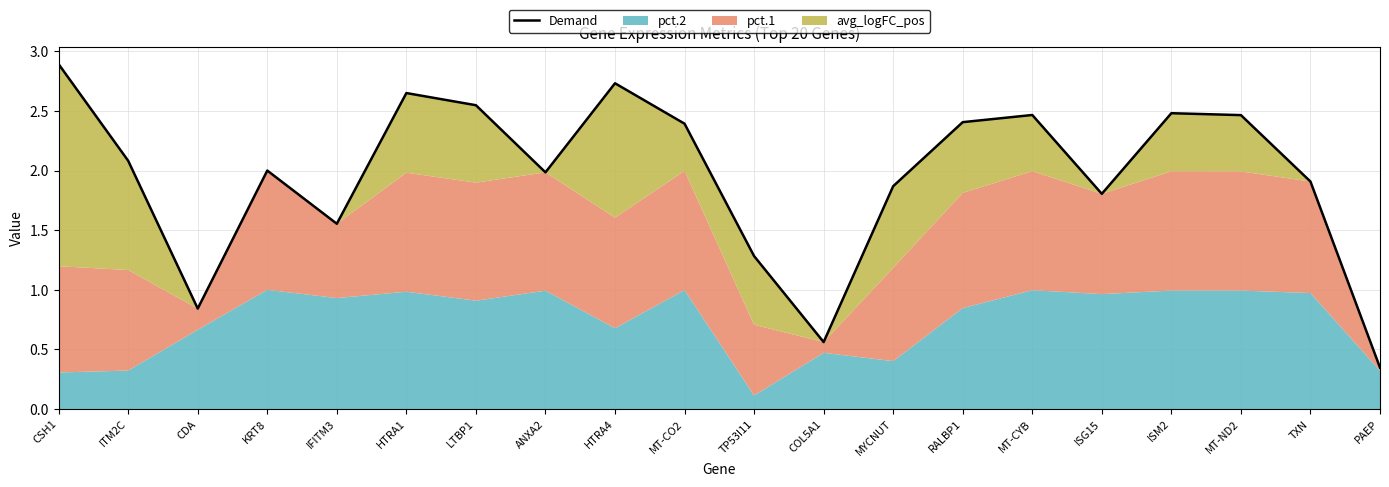

What is the approximate value at MT-CYB?

2.5